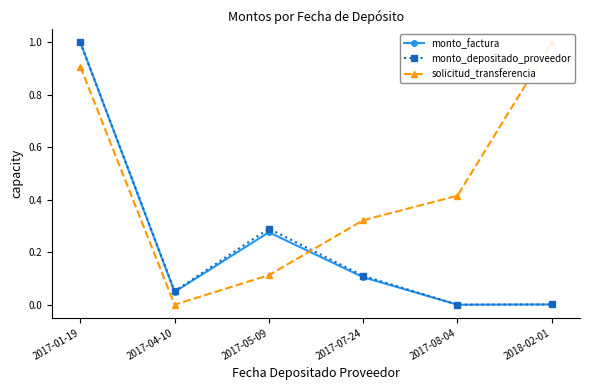

In monto_depositado_proveedor, how many points are lower than both neighbors (excluding endpoints)?

2